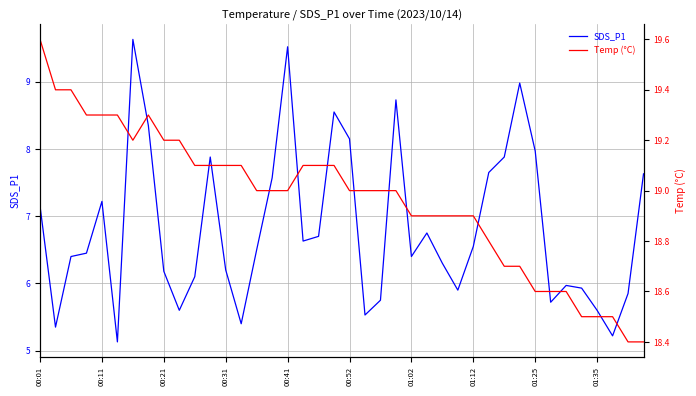

What is the maximum value for SDS_P1?

9.6